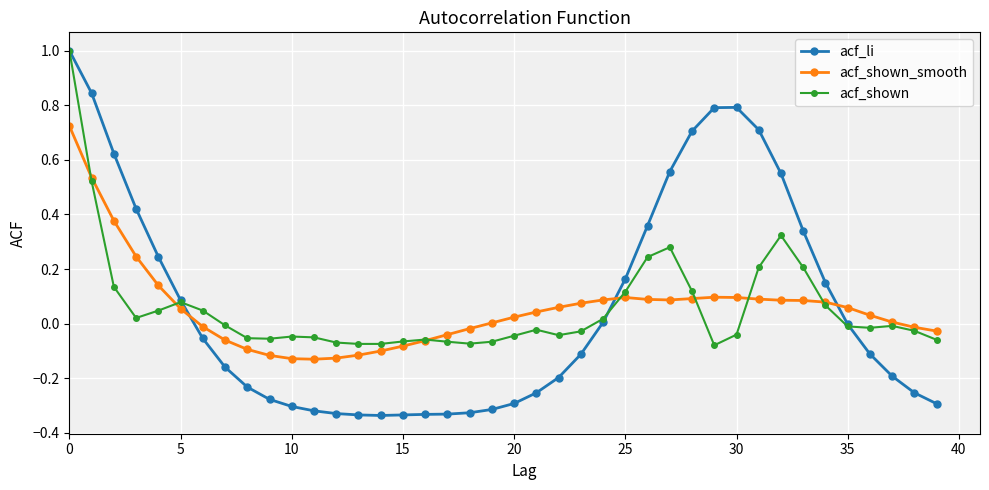

How many data points in acf_shown are less than 0?

24